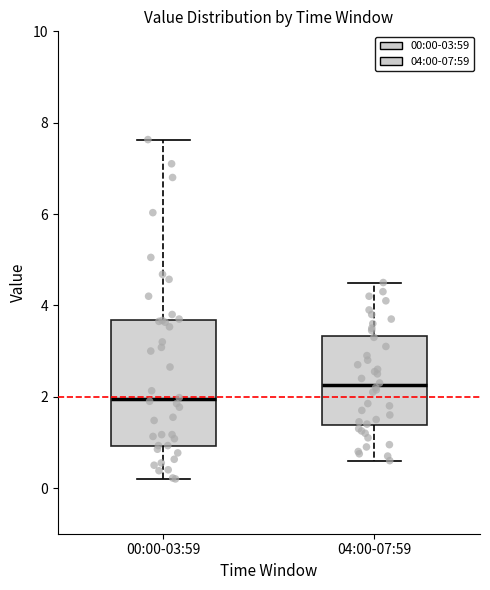

Which box is the tallest, from its lower edge to its upper edge?

00:00-03:59